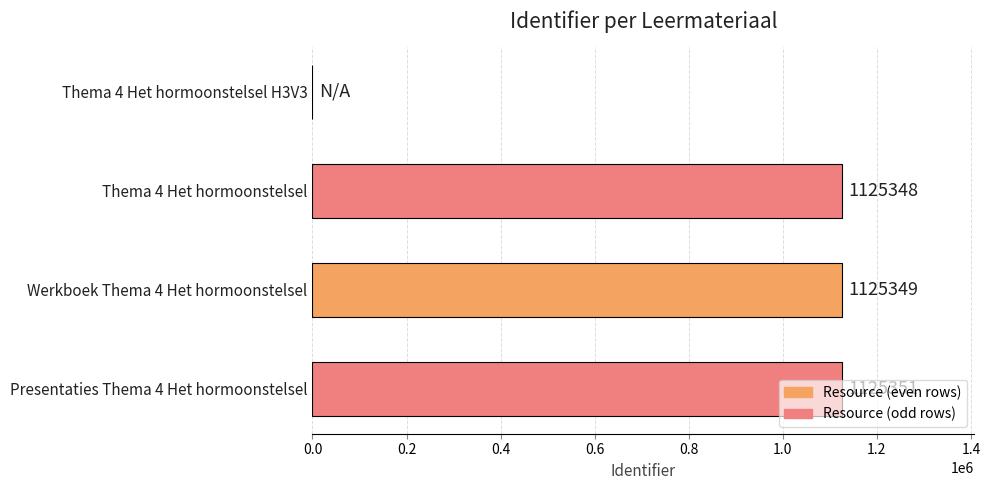

How many categories are shown in the chart?

4